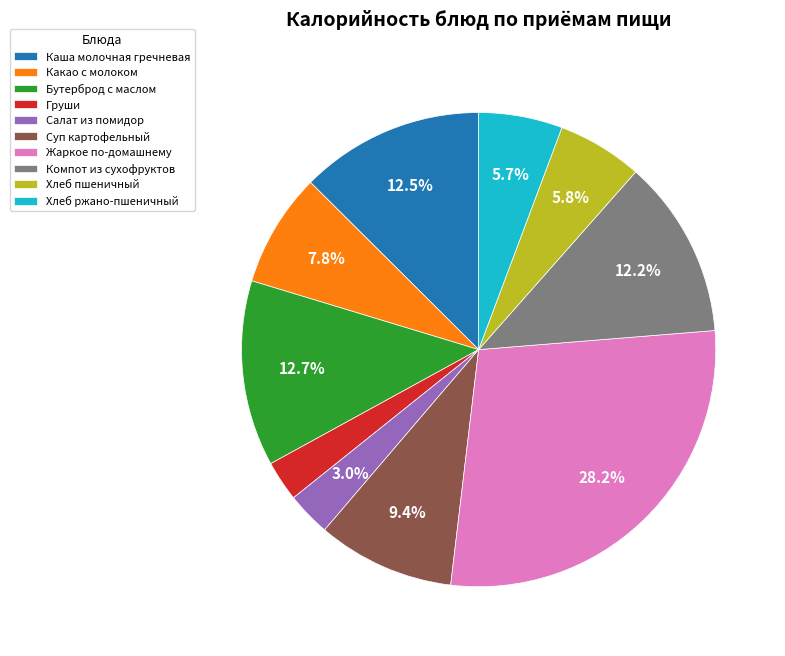

Is Груши the majority of the pie?

No